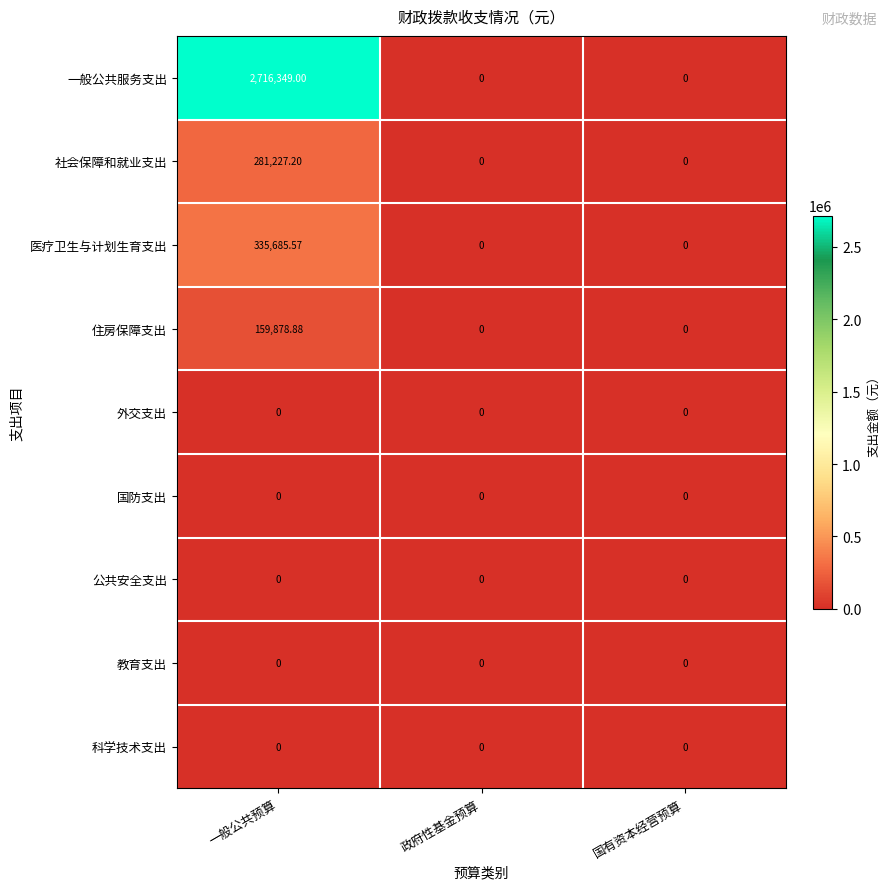

At which category is the sum across all series the highest?

一般公共预算